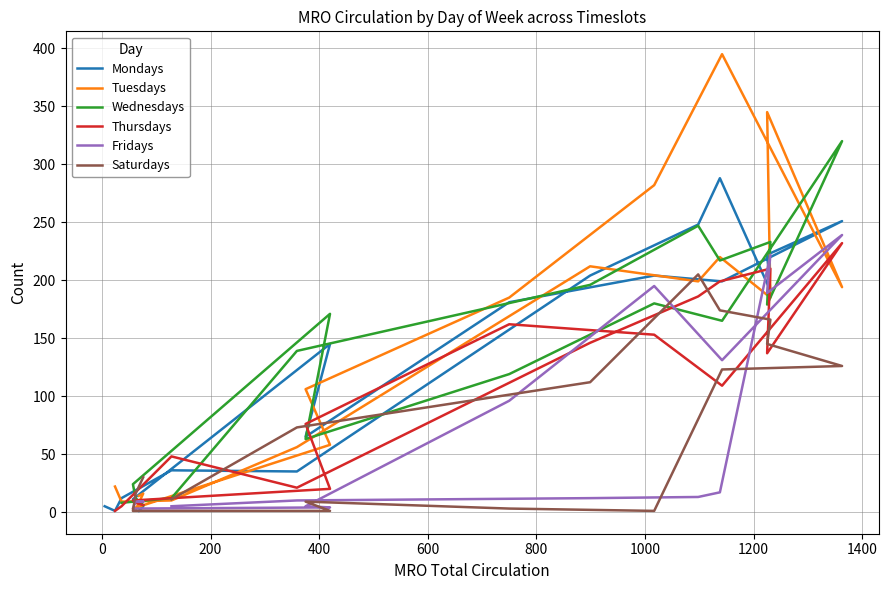

How many interior local valleys does the Thursdays series have?

3